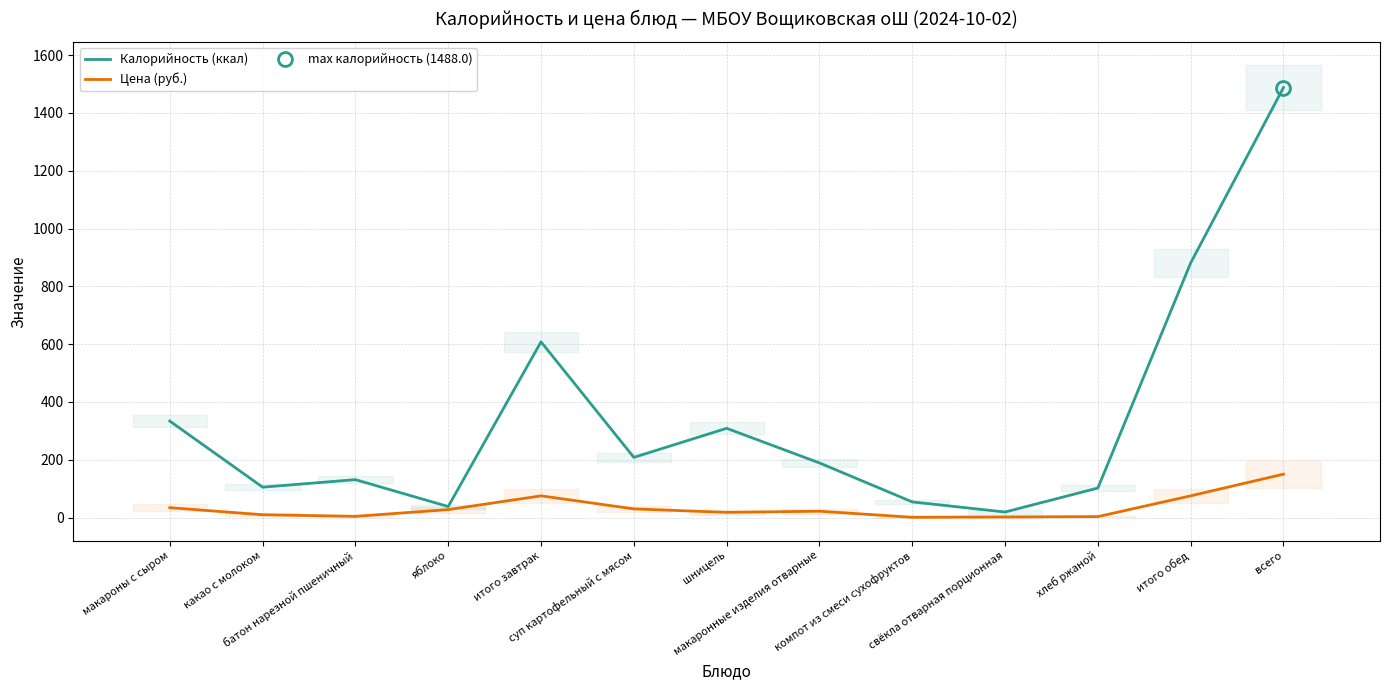

Reading left to right, what are all the values shown in this chart?

Калорийность (ккал): макароны с сыром=333.7	какао с молоком=105.1	батон нарезной пшеничный=131.0	яблоко=38.0	итого завтрак=608.0	суп картофельный с мясом=208.1	шницель=308.7	макаронные изделия отварные=188.9	компот из смеси сухофруктов=54.0	свёкла отварная порционная=19.0	хлеб ржаной=102.0	итого обед=881.0	всего=1488.0
Цена (руб.): макароны с сыром=34.0	какао с молоком=9.6	батон нарезной пшеничный=4.0	яблоко=27.4	итого завтрак=75.0	суп картофельный с мясом=29.9	шницель=17.7	макаронные изделия отварные=21.8	компот из смеси сухофруктов=0.8	свёкла отварная порционная=2.0	хлеб ржаной=3.1	итого обед=75.0	всего=150.0